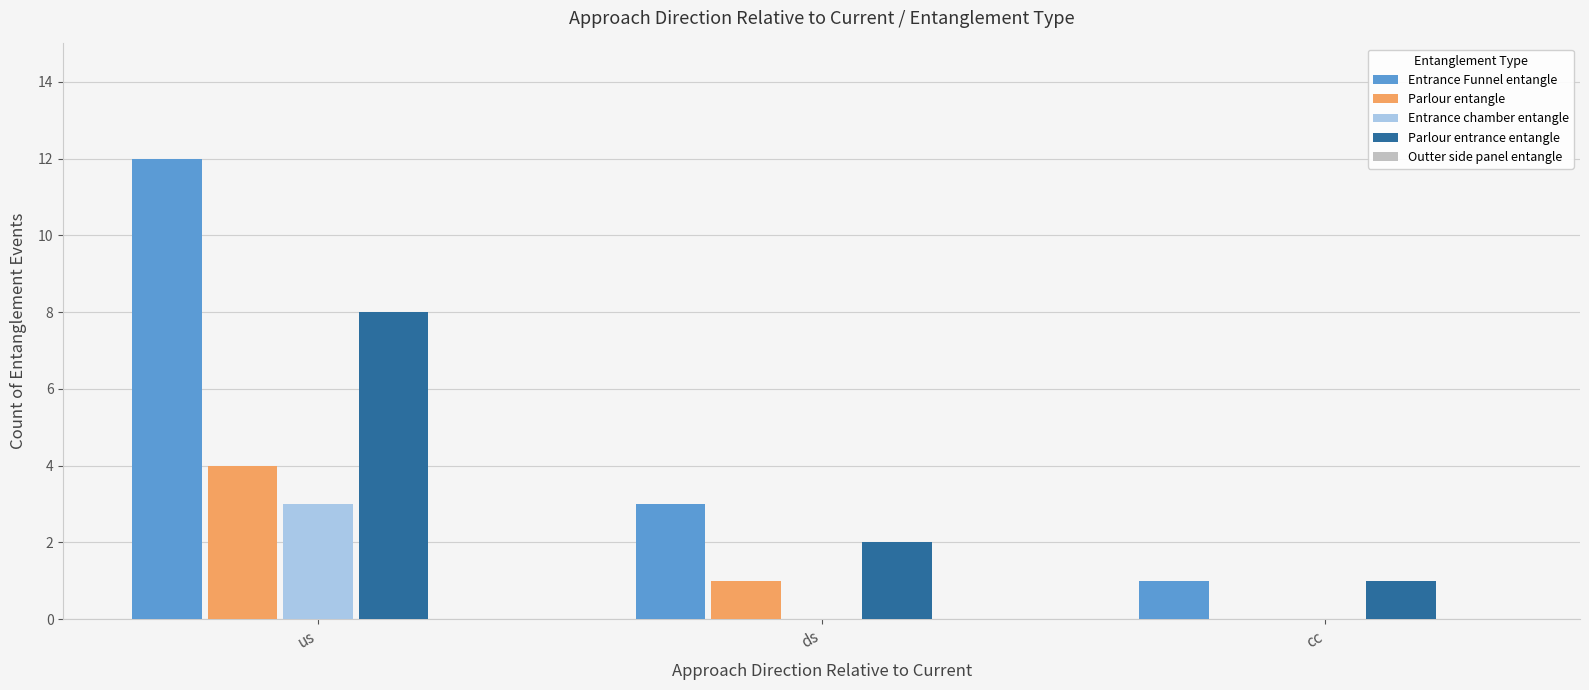

Which series has the largest total across all categories?

Entrance Funnel entangle